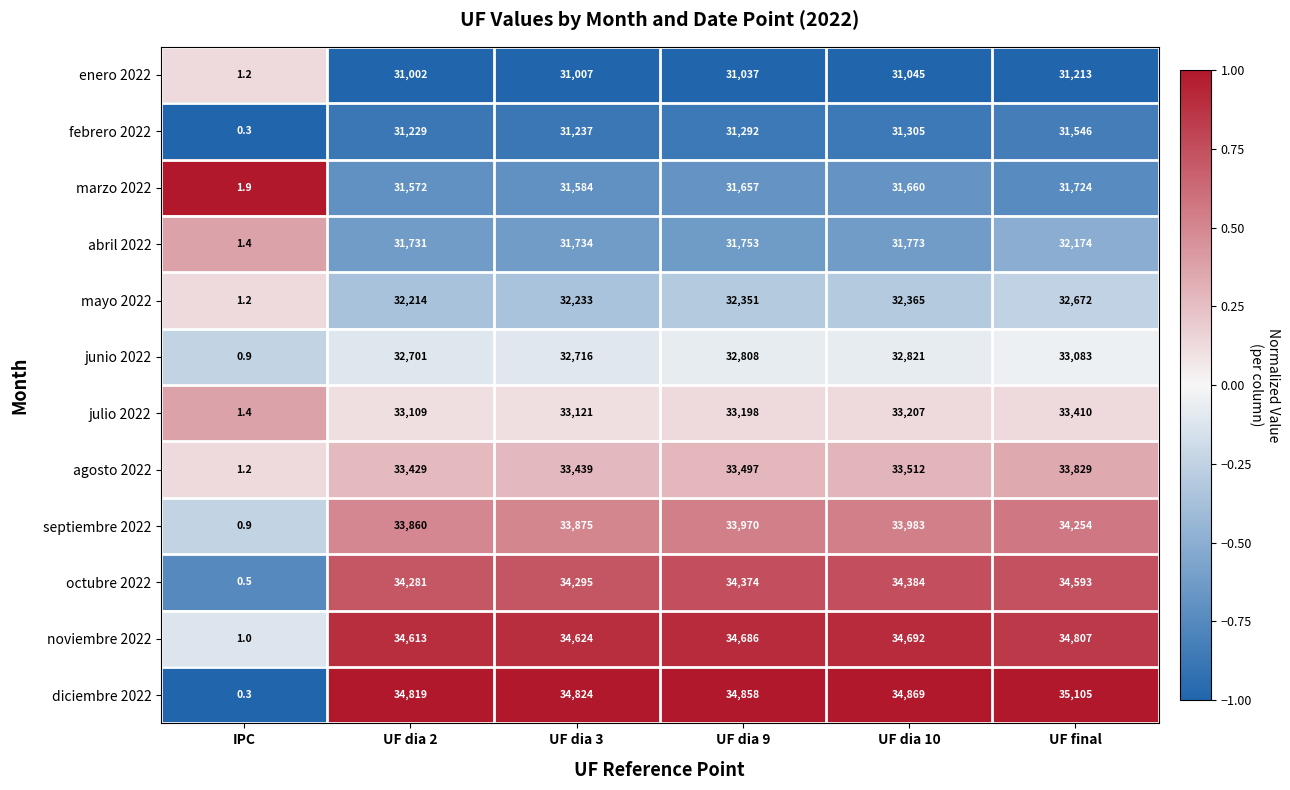

What is the total value across all series at UF dia 3?

394689.0